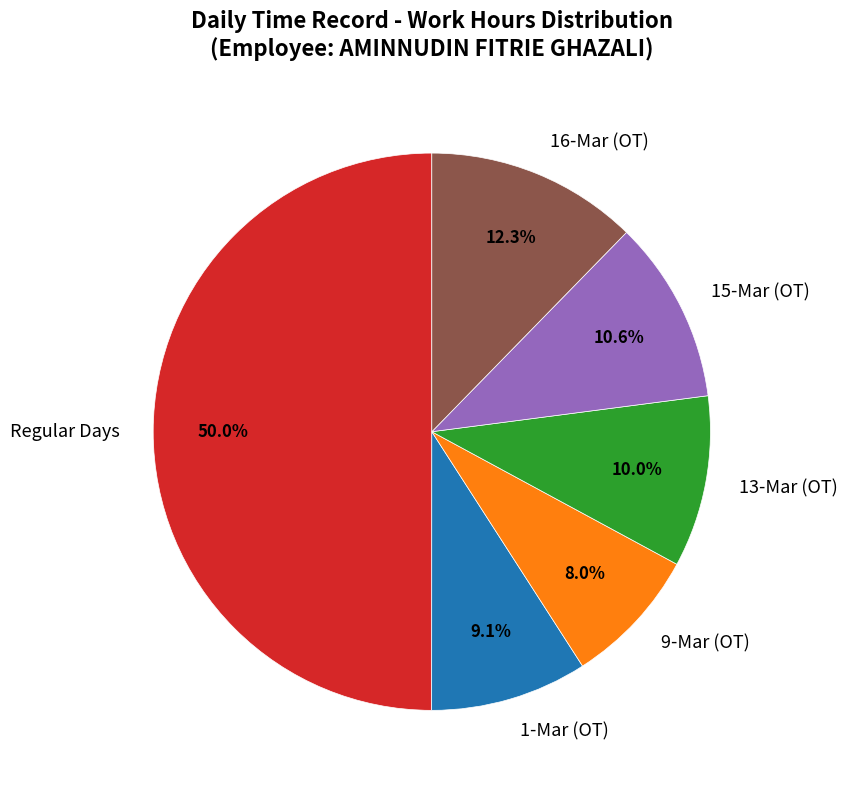

Rank the categories by value from lowest to highest.

9-Mar (OT), 1-Mar (OT), 13-Mar (OT), 15-Mar (OT), 16-Mar (OT), Regular Days